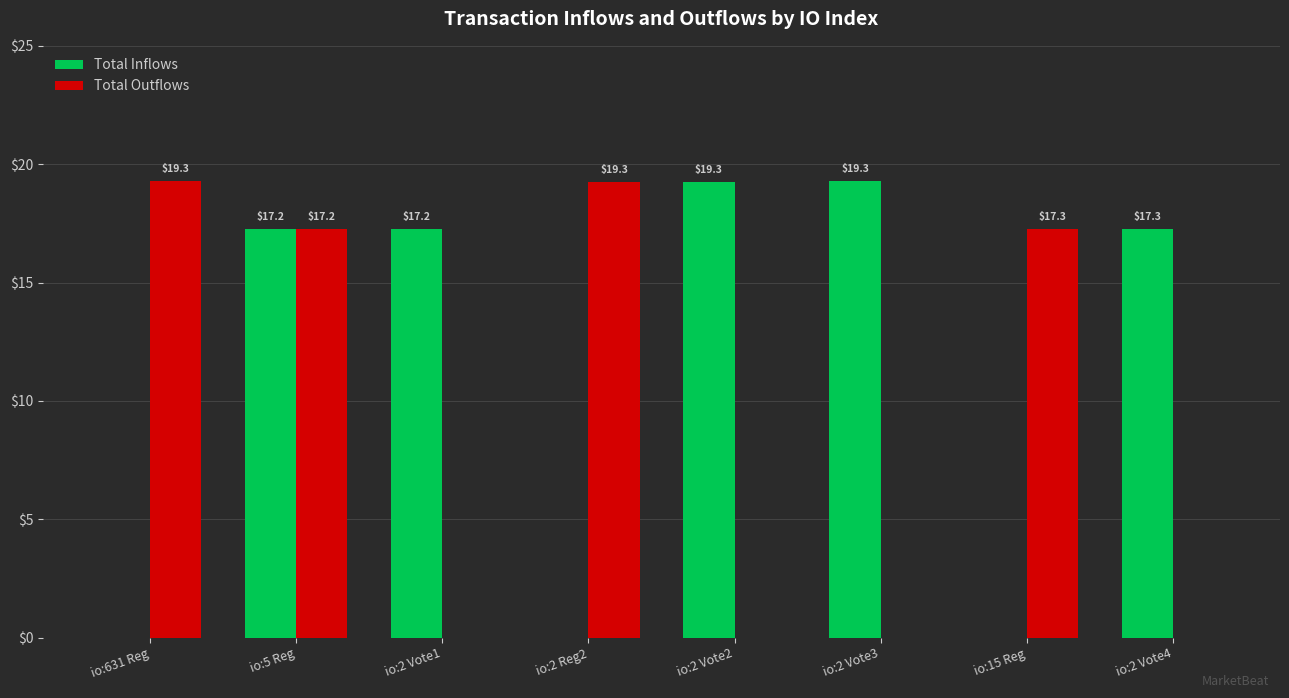

What is the approximate value of Total Inflows at io:2 Vote2?

19.3